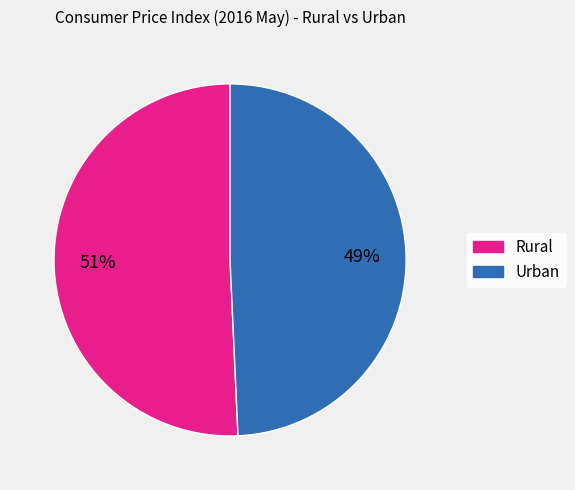

Which category has the biggest portion of the pie?

Rural